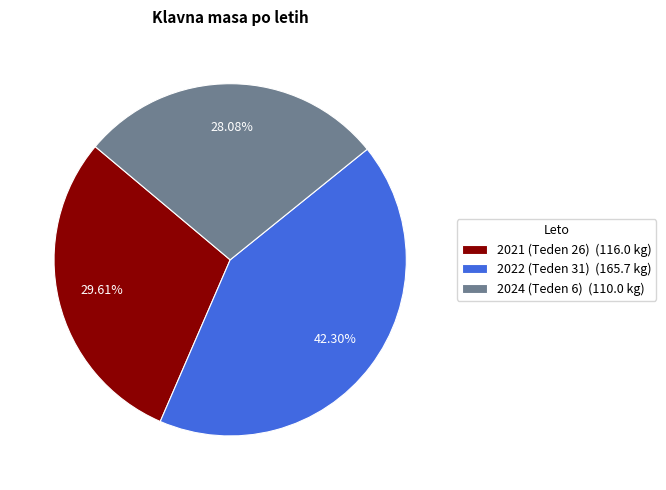

To the nearest percent, what portion does 2022 (Teden 31) represent?

42%